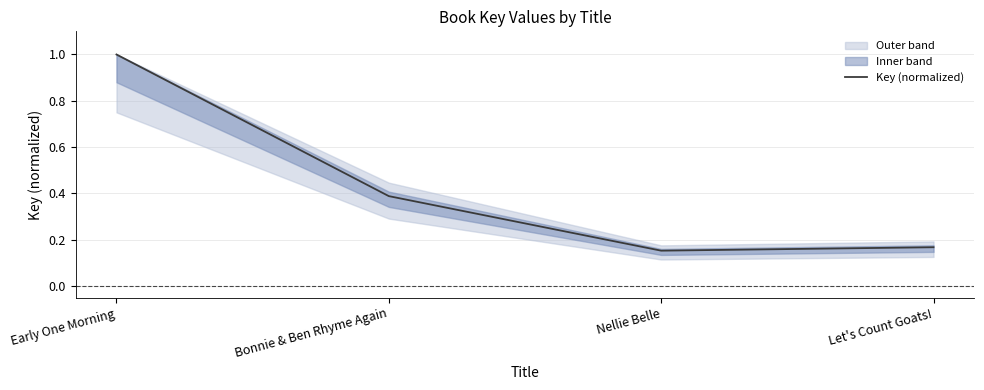

How many lines are shown in the chart?

1